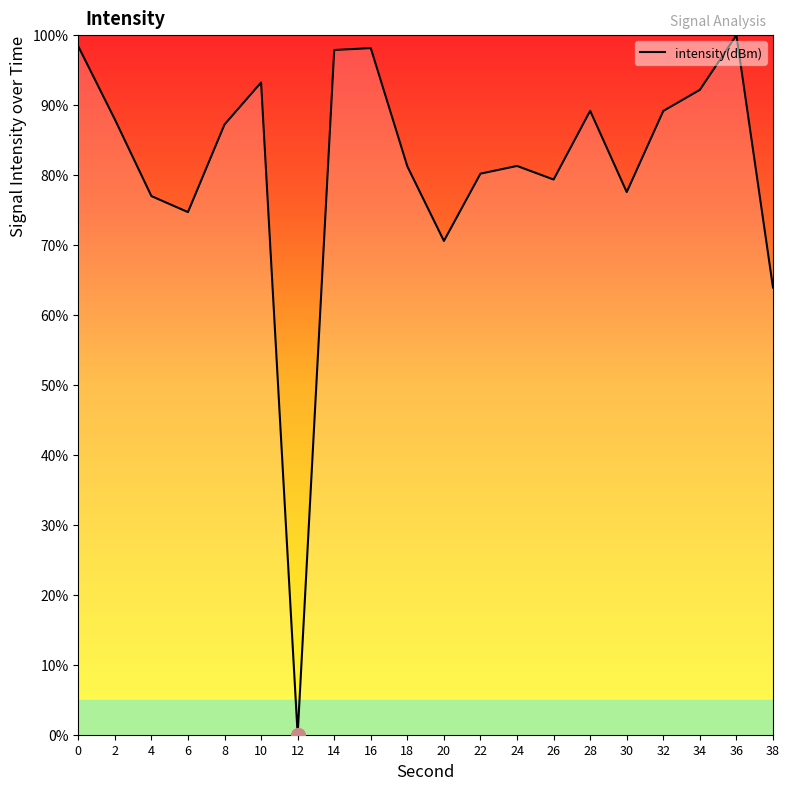

What is the sum of the values at 2 and 20?

158.5